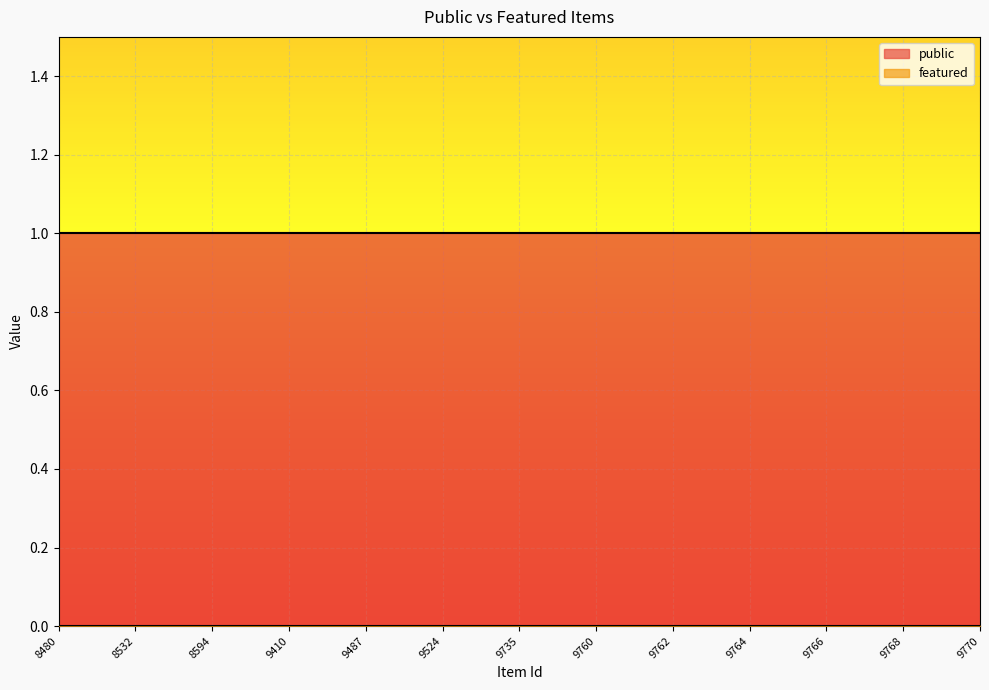

At which label is public closest to 1?

8480